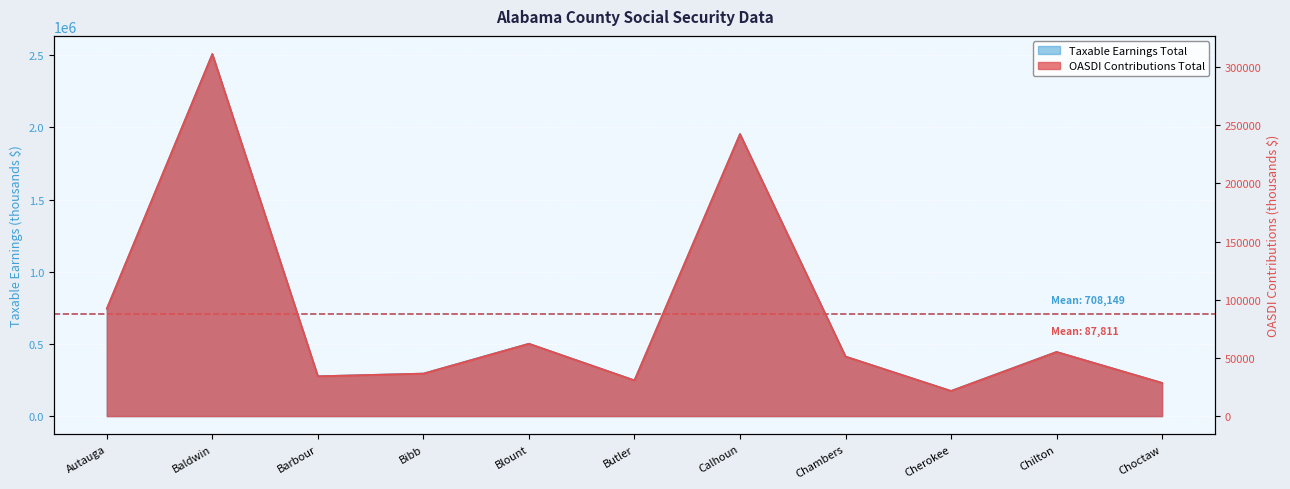

What is the total value across all series at Autauga?

836600